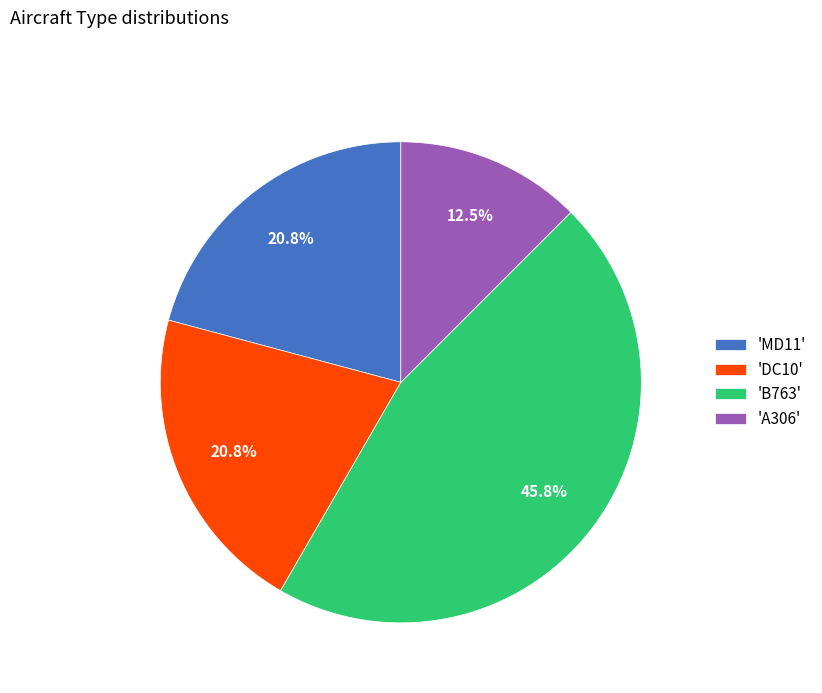

Is the sum of 'DC10' and 'MD11' greater than half?

No